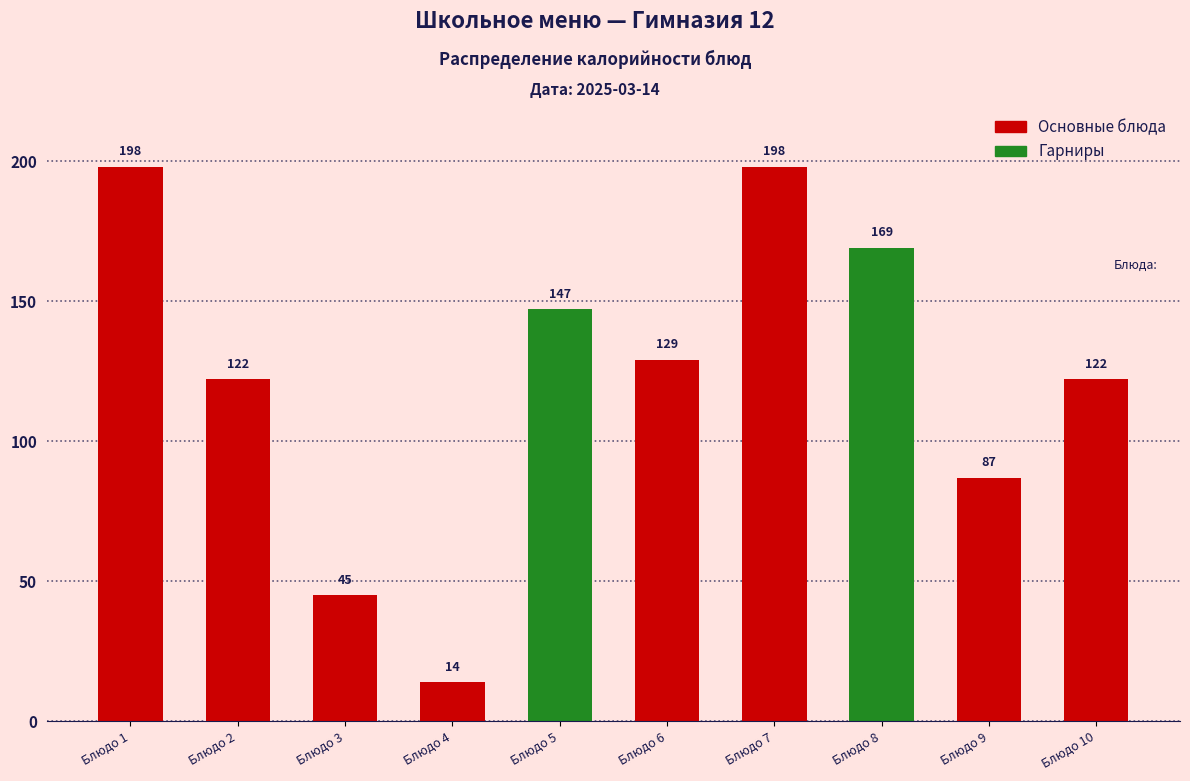

Reading right to left, list all the values displayed in this chart.

Блюдо 10=122	Блюдо 9=87	Блюдо 8=169	Блюдо 7=198	Блюдо 6=129	Блюдо 5=147	Блюдо 4=14	Блюдо 3=45	Блюдо 2=122	Блюдо 1=198